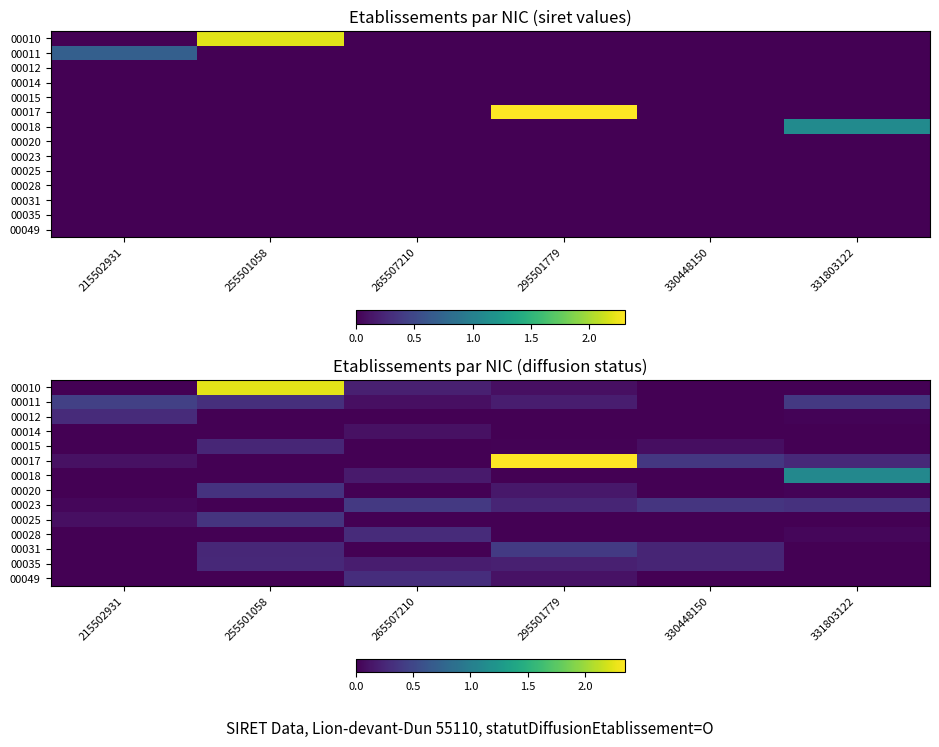

Rank the series at 215502931 from lowest to highest value.

00010, 00014, 00015, 00018, 00020, 00028, 00031, 00035, 00049, 00023, 00025, 00017, 00012, 00011